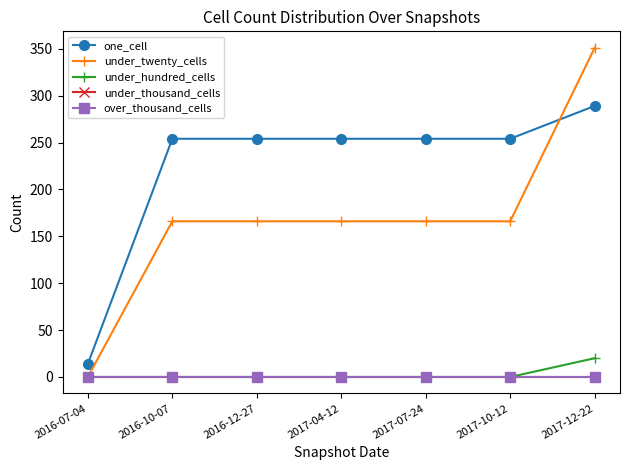

Which series has the widest spread of values?

under_twenty_cells